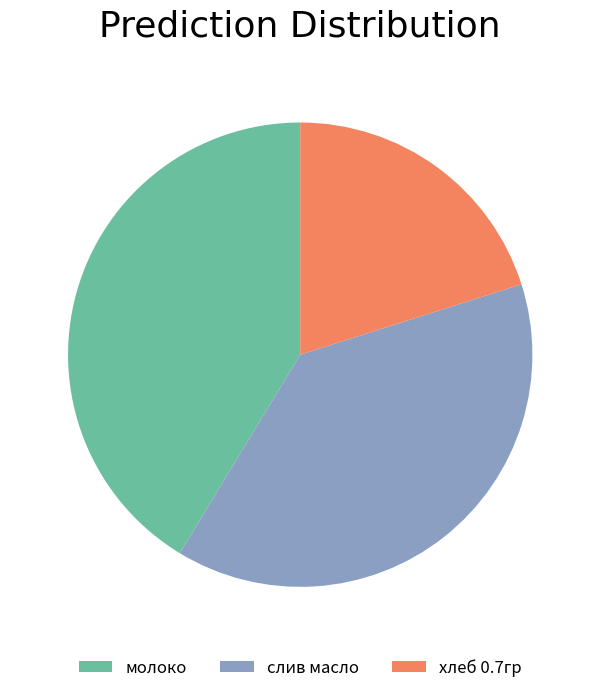

Approximately how many times larger is the value at молоко compared to слив масло?

1.1